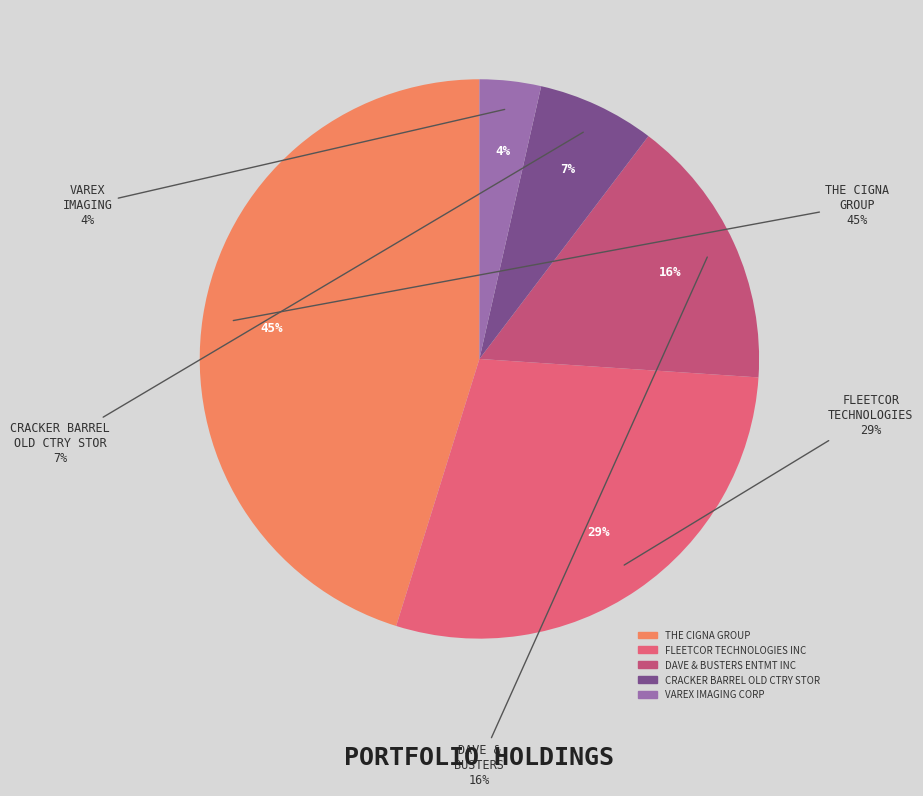

What portion of the pie excludes DAVE & BUSTERS ENTMT INC?

84.3%